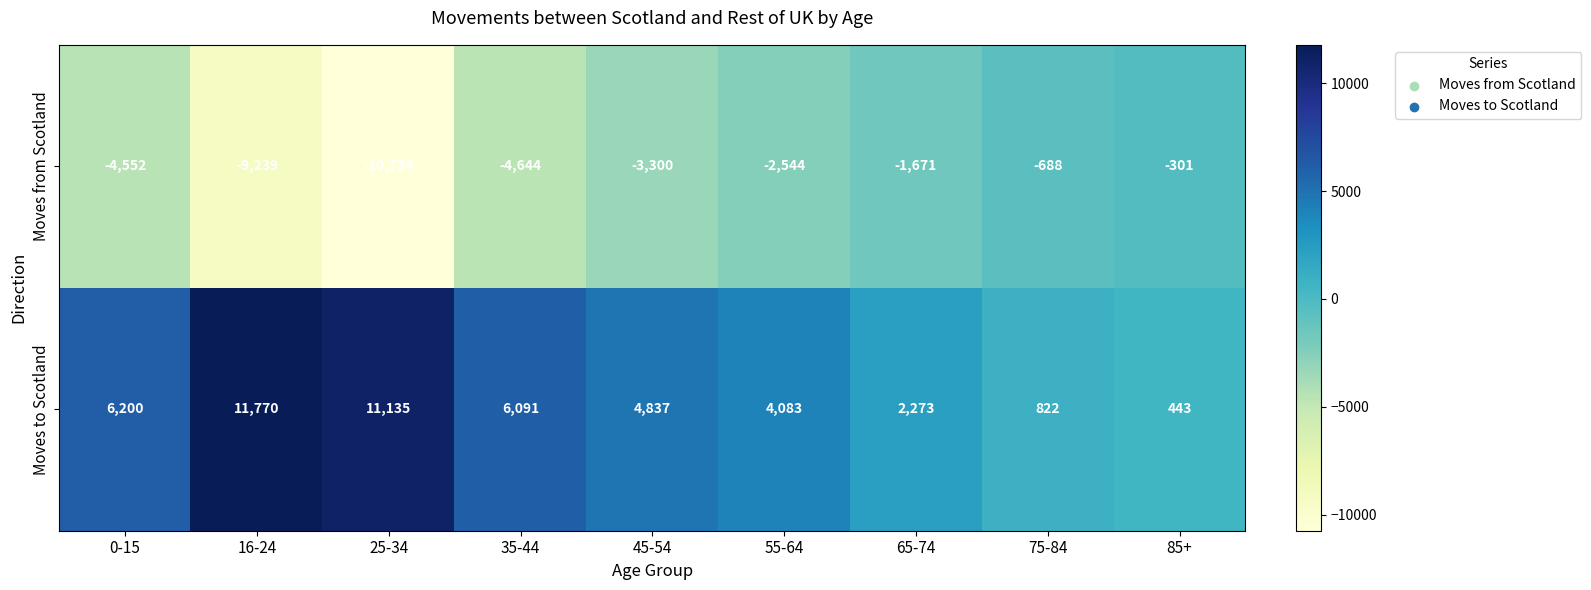

List the series in order of their peak value, highest first.

Moves to Scotland, Moves from Scotland